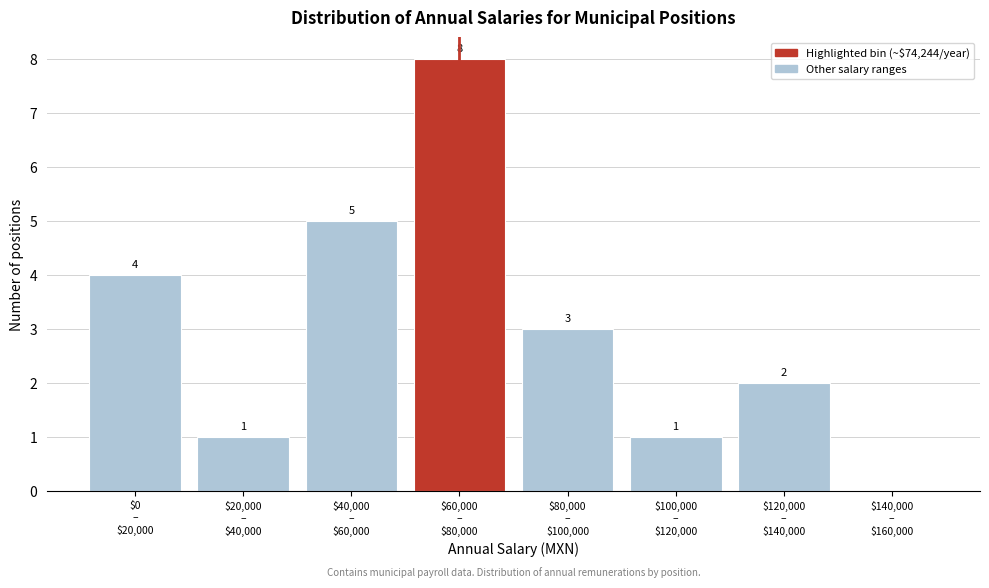

What is the sum of all values?

24